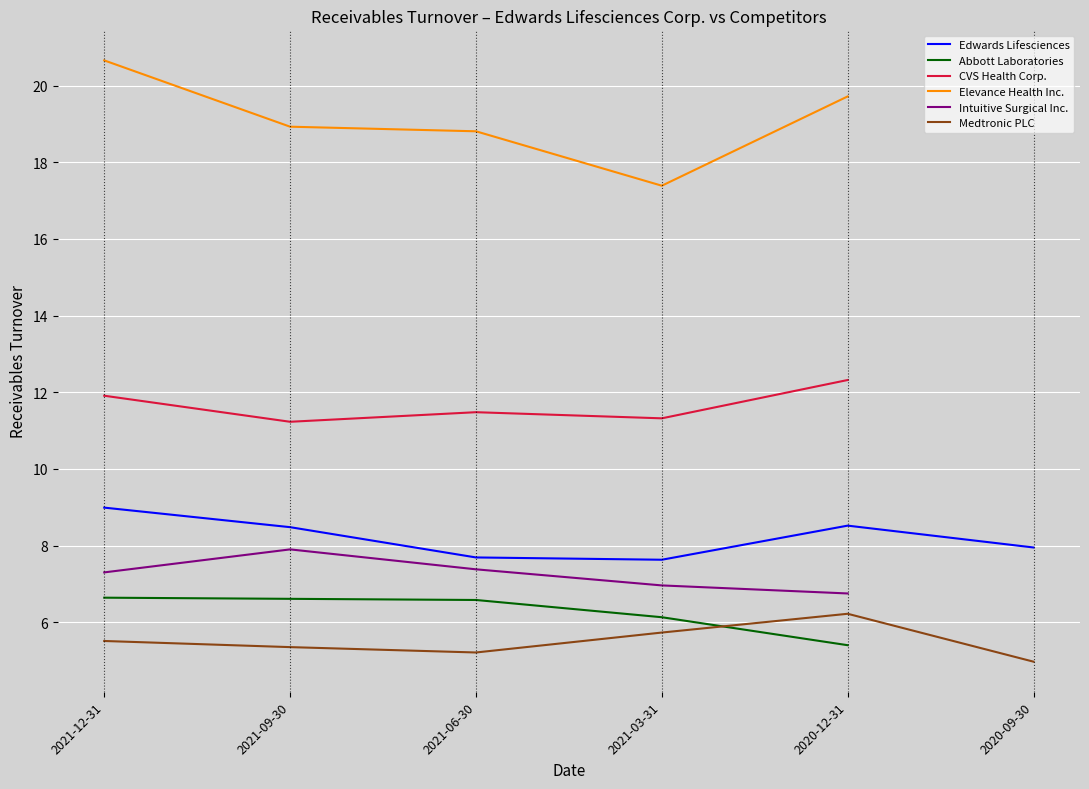

Which series has the largest total across all categories?

Elevance Health Inc.